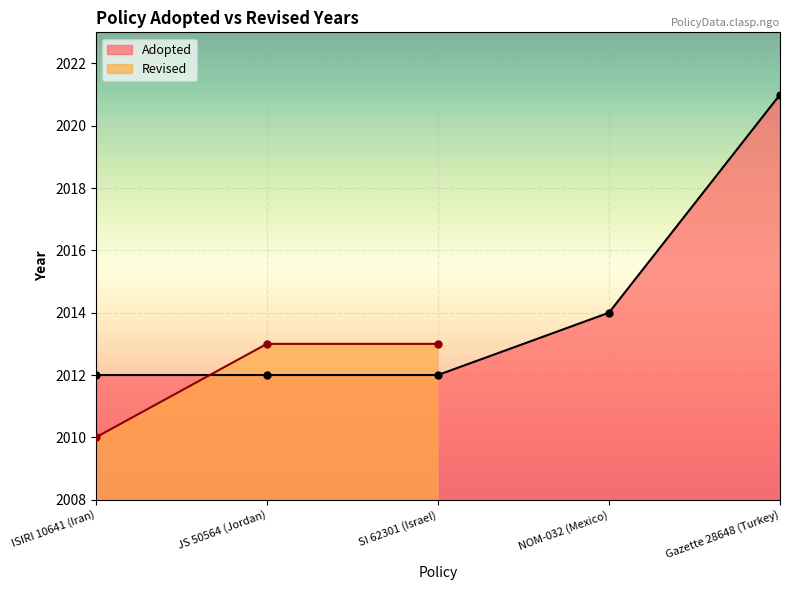

What is the maximum value for Adopted?

2021